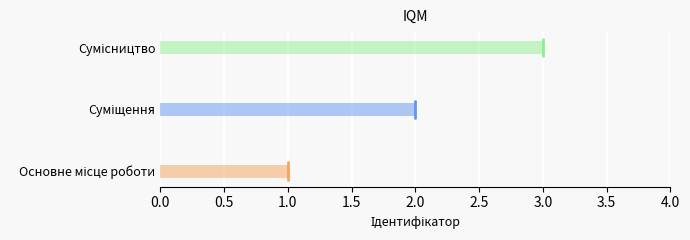

Which category has the highest value across all series?

Сумісництво